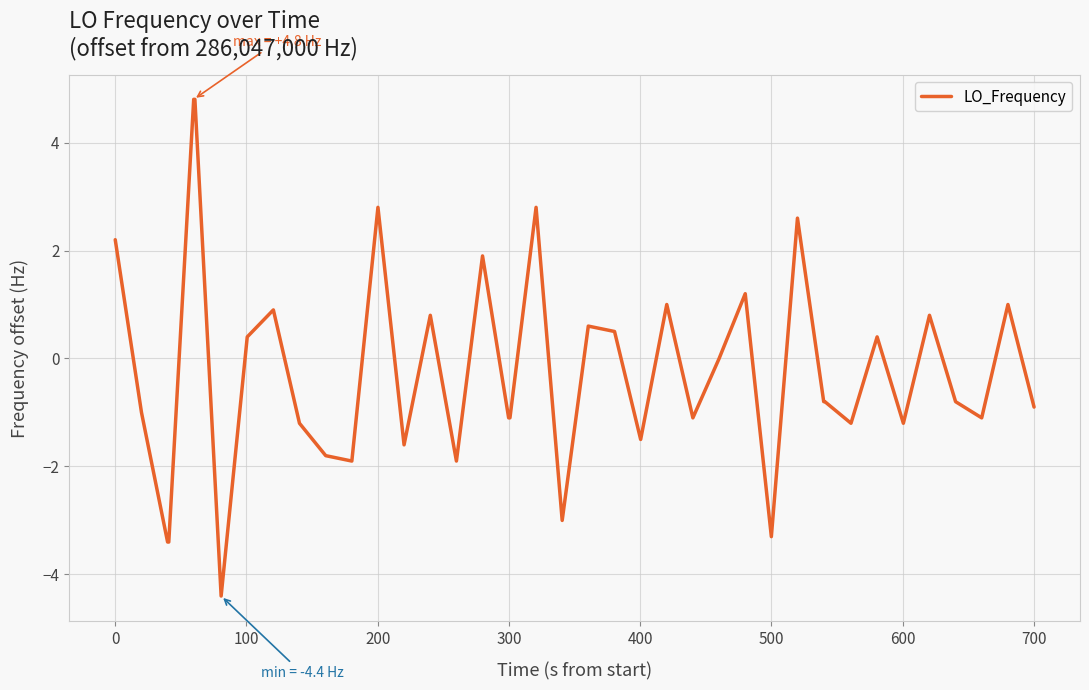

What is the minimum value shown in the chart?

-4.4